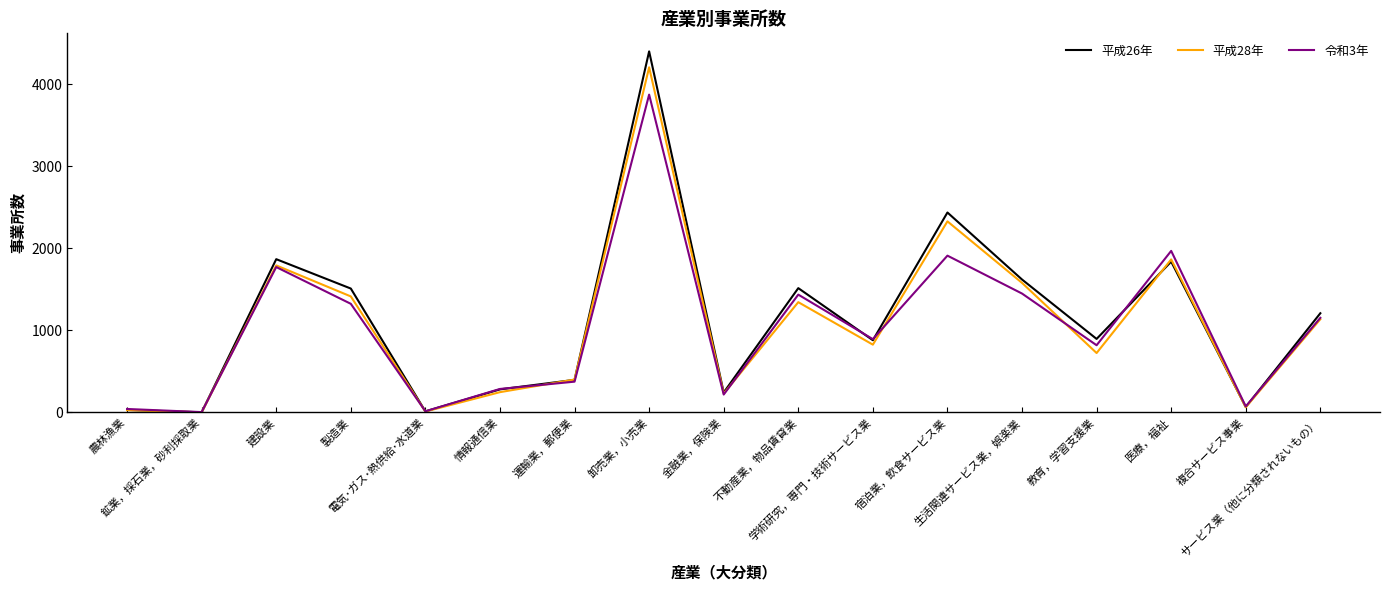

What is the maximum value shown in the chart?

4400